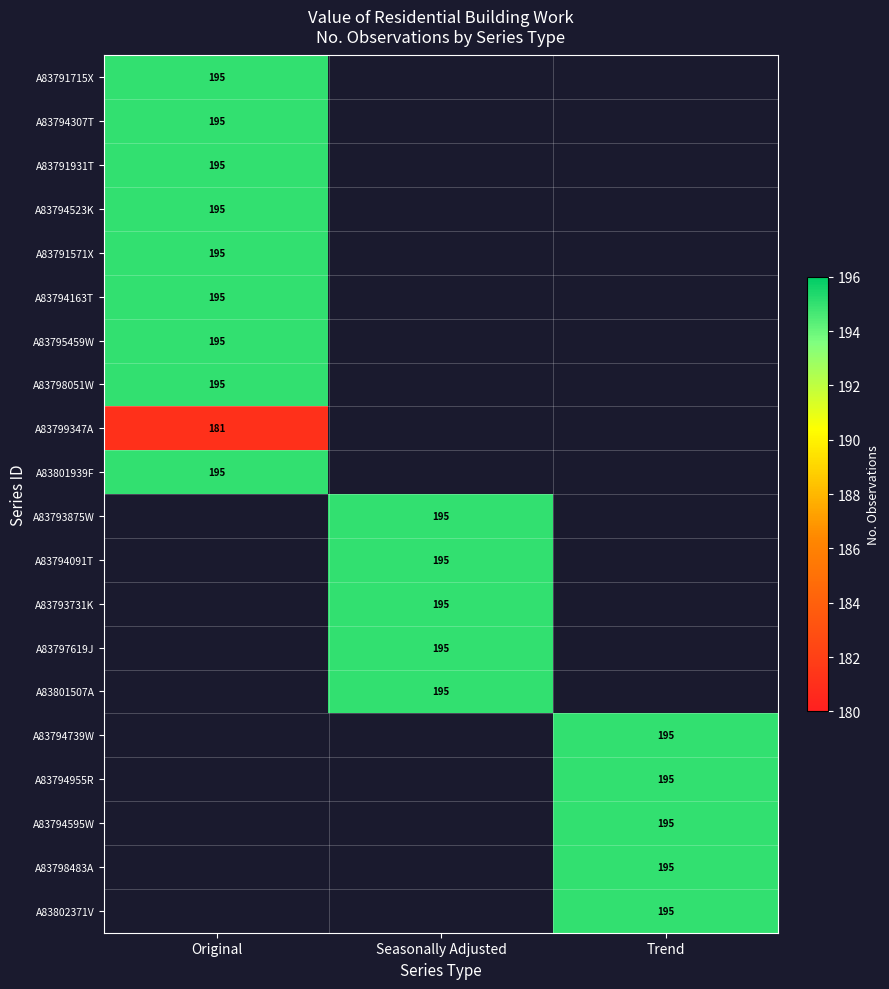

Which label corresponds to the smallest value in the chart?

Original